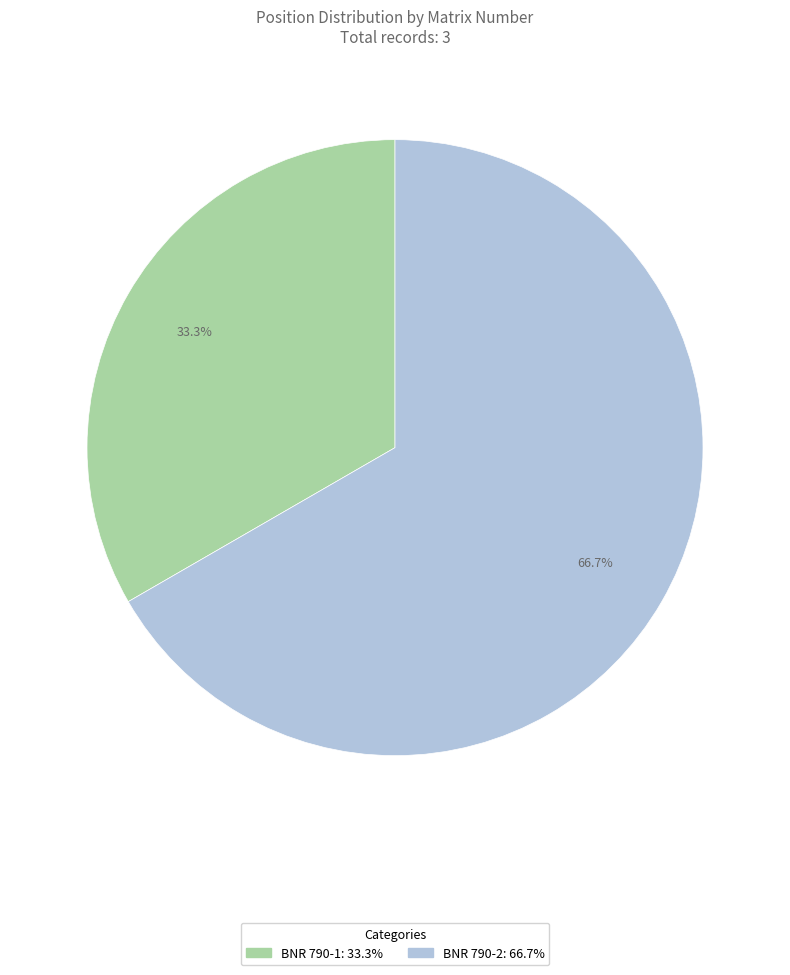

Do BNR 790-1 and BNR 790-2 together represent more than half of the pie?

Yes